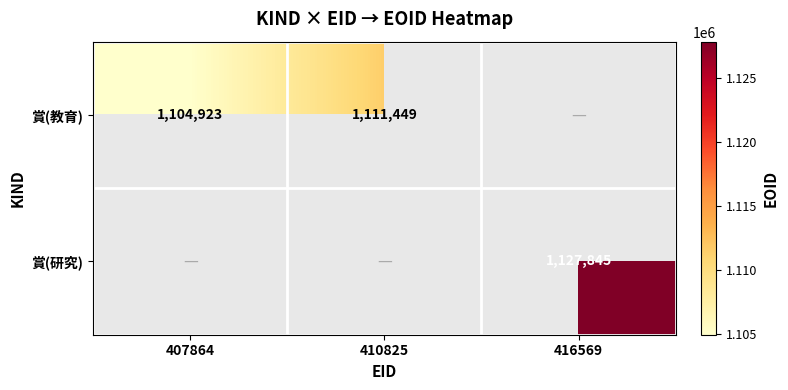

The 賞(研究) series shows 1127845 at 416569. True or false?

True